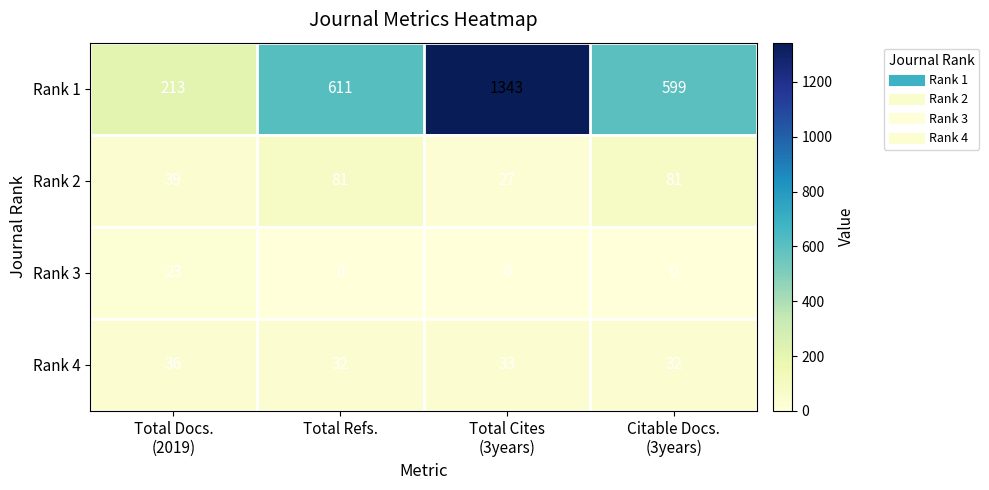

What is the difference between the maximum and second lowest values in the Rank 2 series?

42